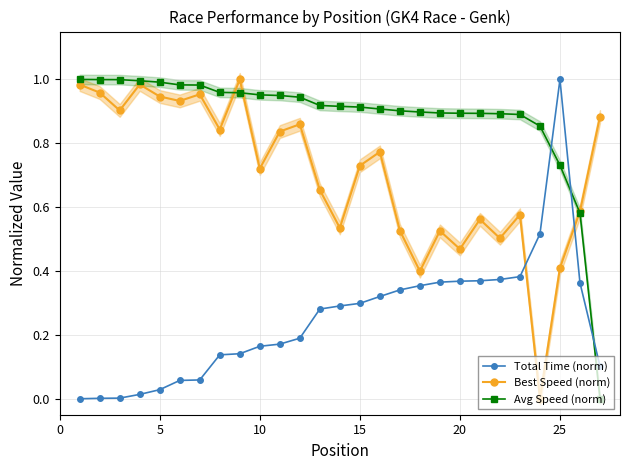

What is the value of the Best Speed (norm) point at the 20th from the left?

0.5